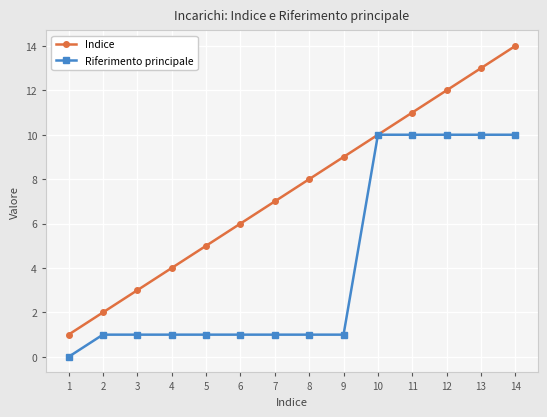

Reading left to right, extract all data points from this chart.

Indice: 1=1	2=2	3=3	4=4	5=5	6=6	7=7	8=8	9=9	10=10	11=11	12=12	13=13	14=14
Riferimento principale: 1=0	2=1	3=1	4=1	5=1	6=1	7=1	8=1	9=1	10=10	11=10	12=10	13=10	14=10